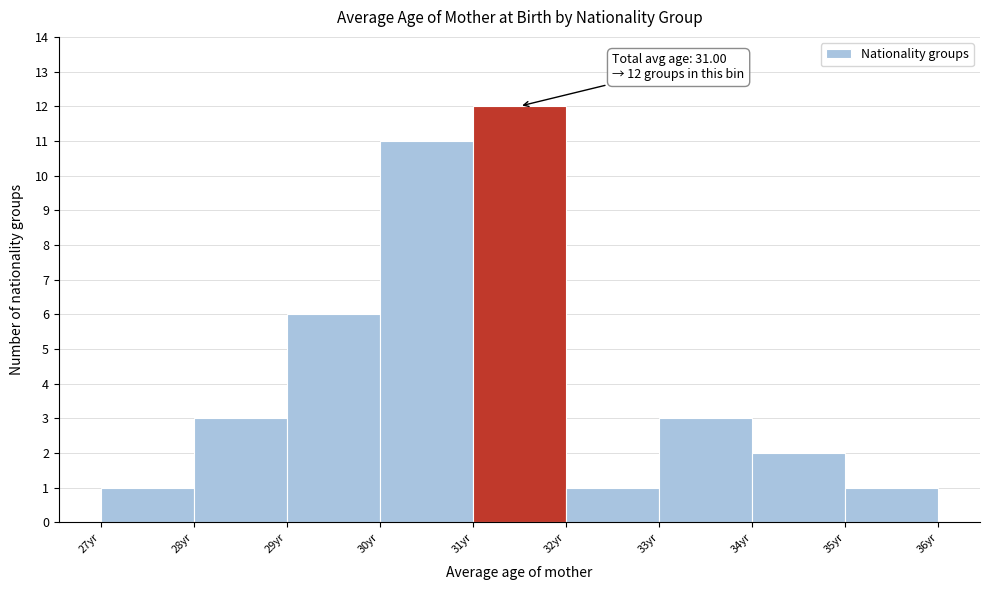

Over which range of the x-axis is the bar tallest?

31 to 32